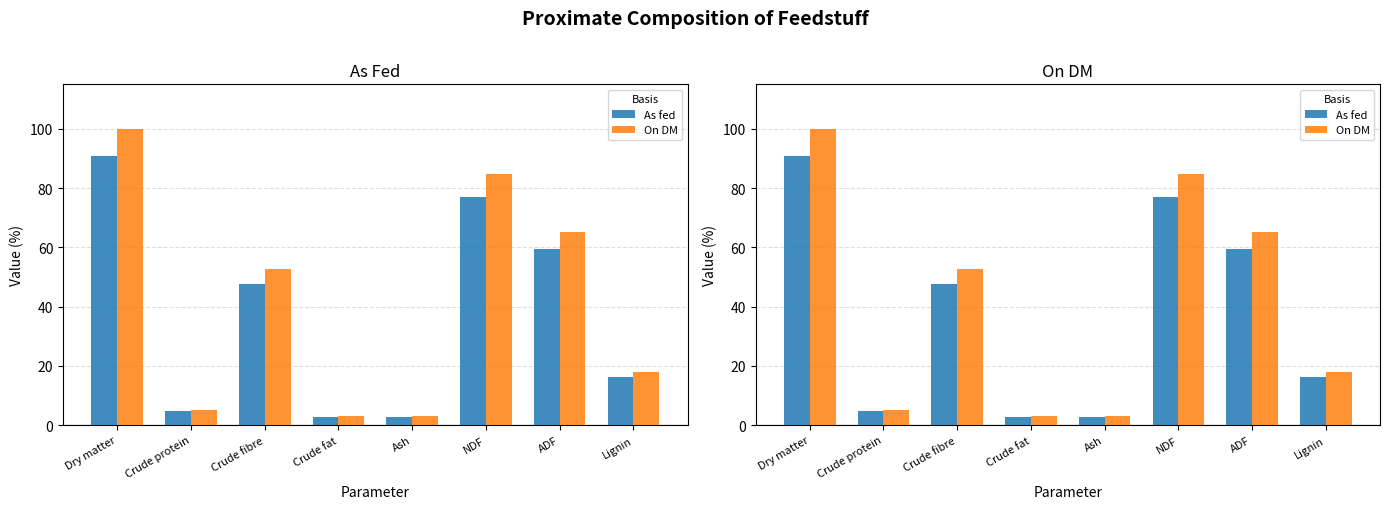

What is the spread (max minus min) of values at Ash?

0.3